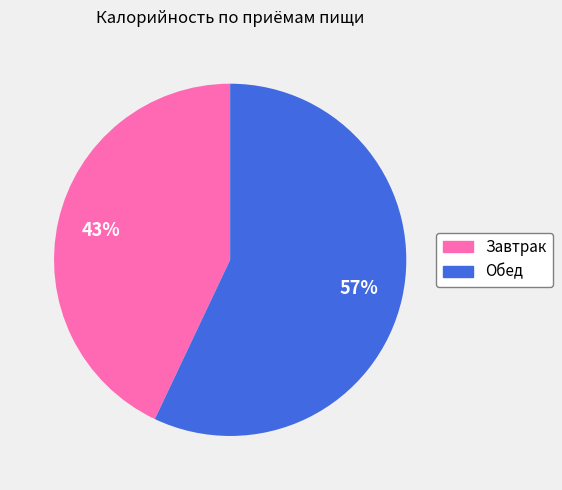

Is there a majority slice in this chart?

Yes